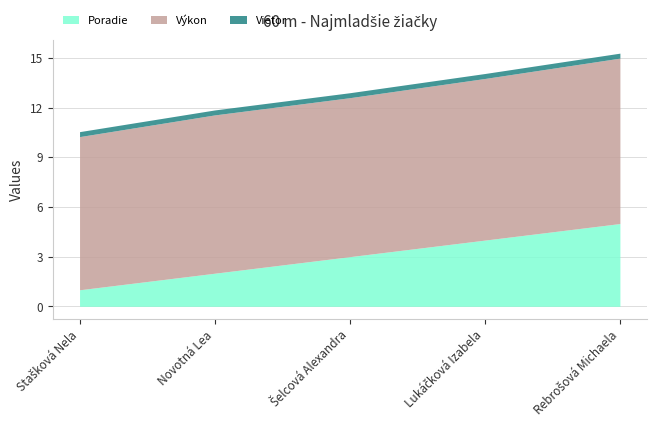

What is the label of the 5th point from the right?

Stašková Nela